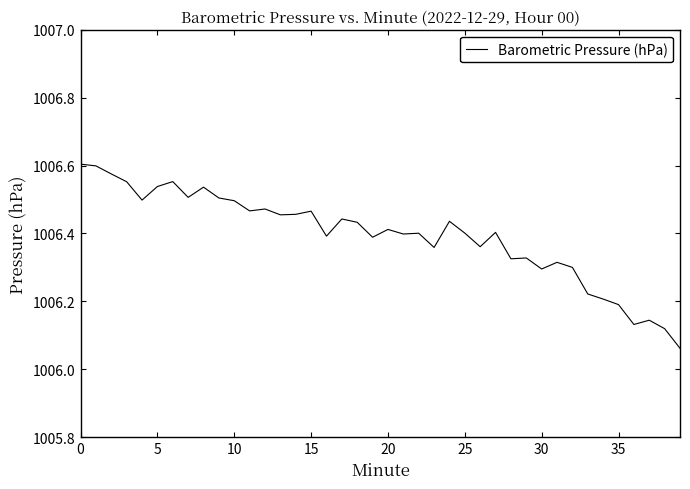

How many points are lower than both their immediate neighbors (excluding endpoints)?

12